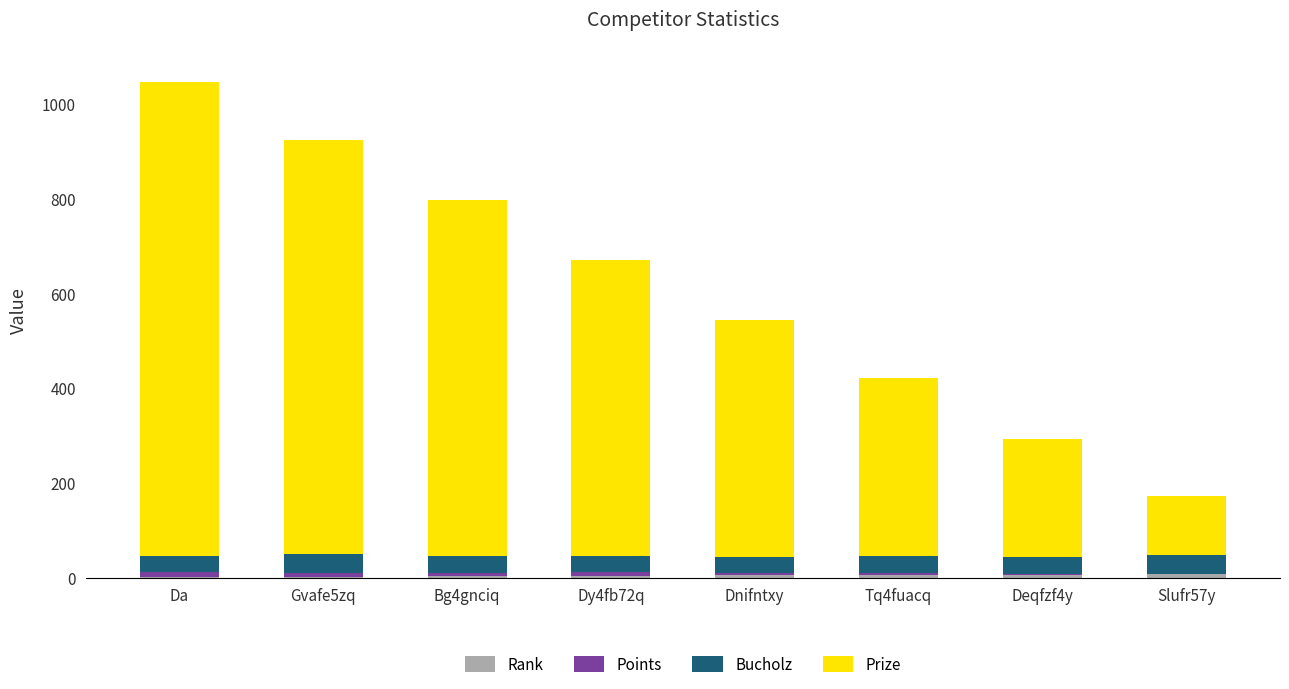

Does the chart contain stacked bars?

Yes